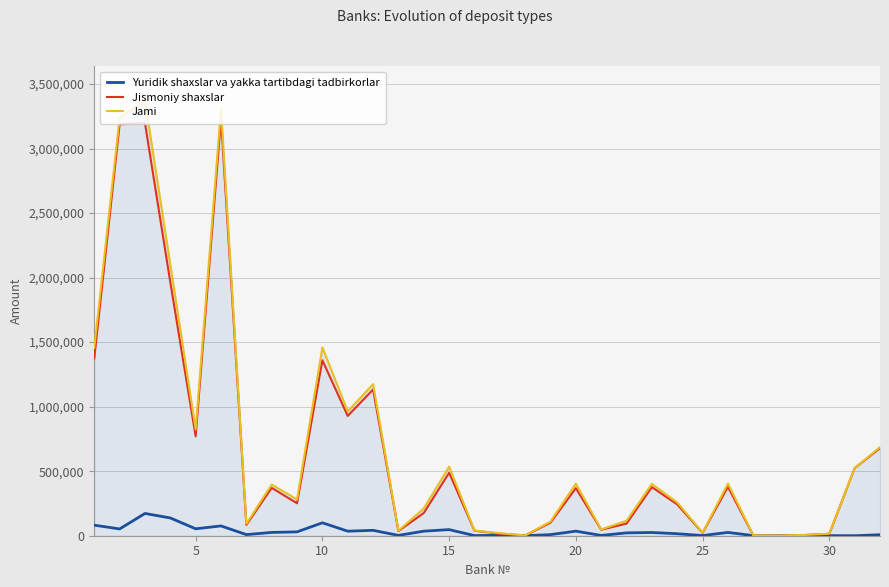

What are all the series names shown in the legend?

Yuridik shaxslar va yakka tartibdagi tadbirkorlar, Jismoniy shaxslar, Jami